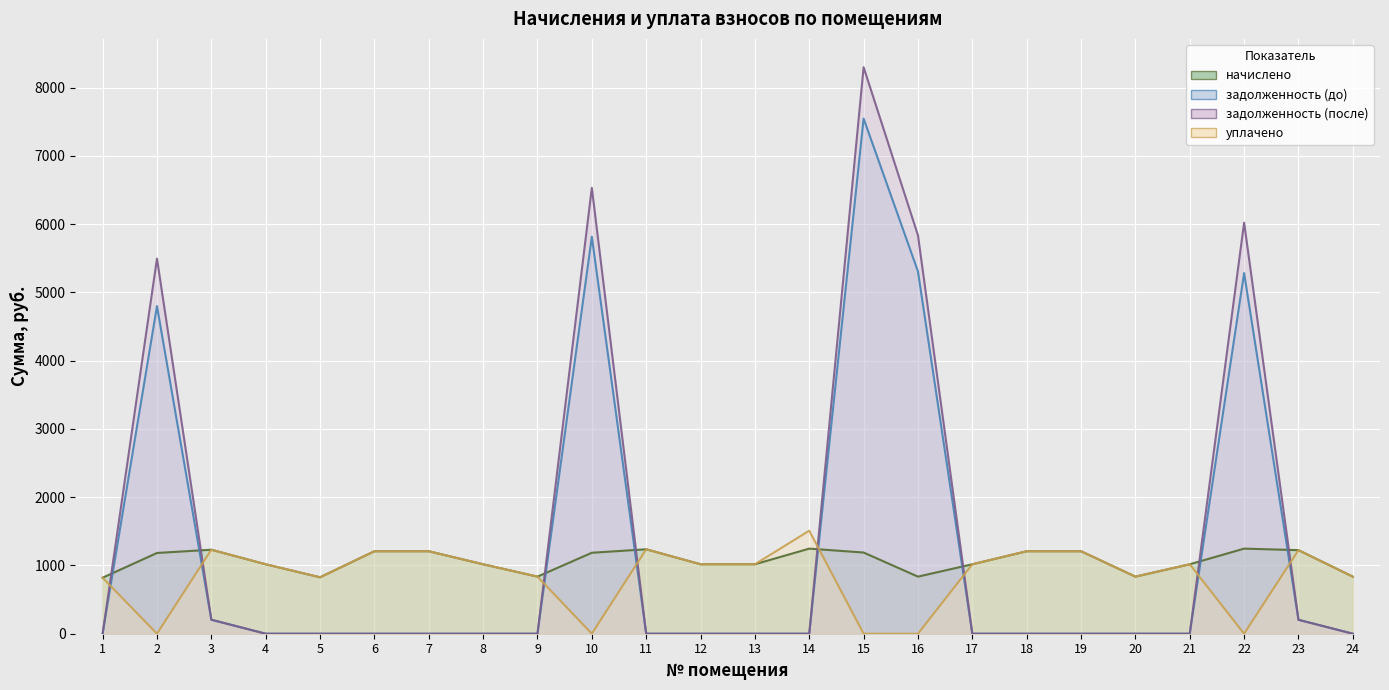

Where does the уплачено series first go above 1017?

3